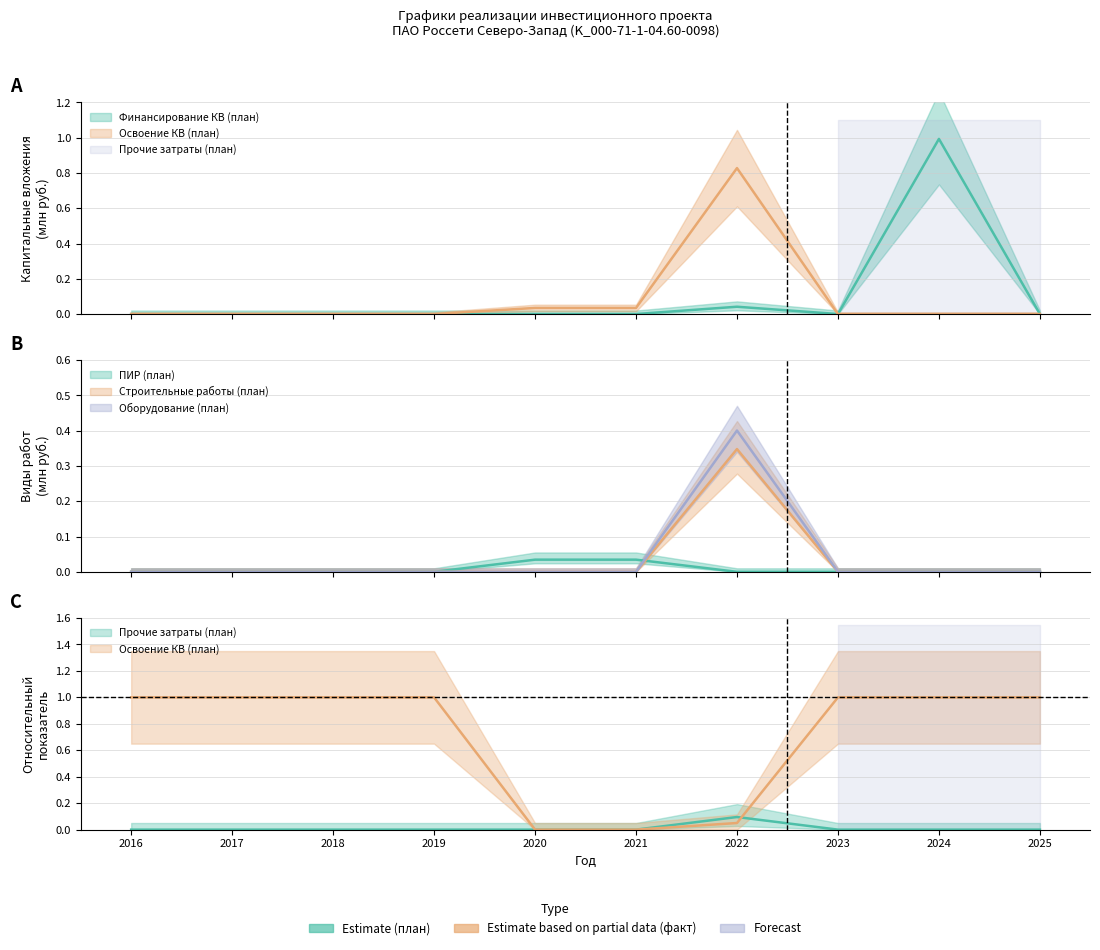

Between 2021 and 2025, which series saw the biggest shift?

Освоение КВ (план)